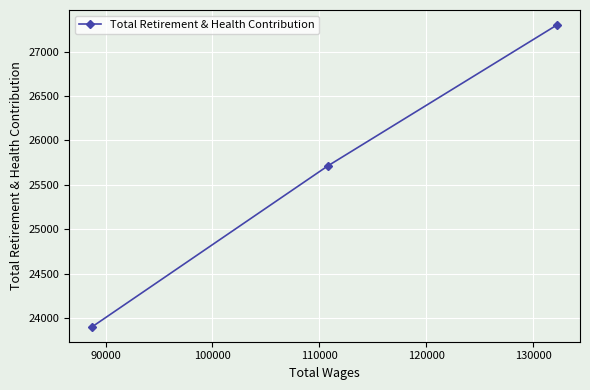

What is the minimum value shown in the chart?

23905